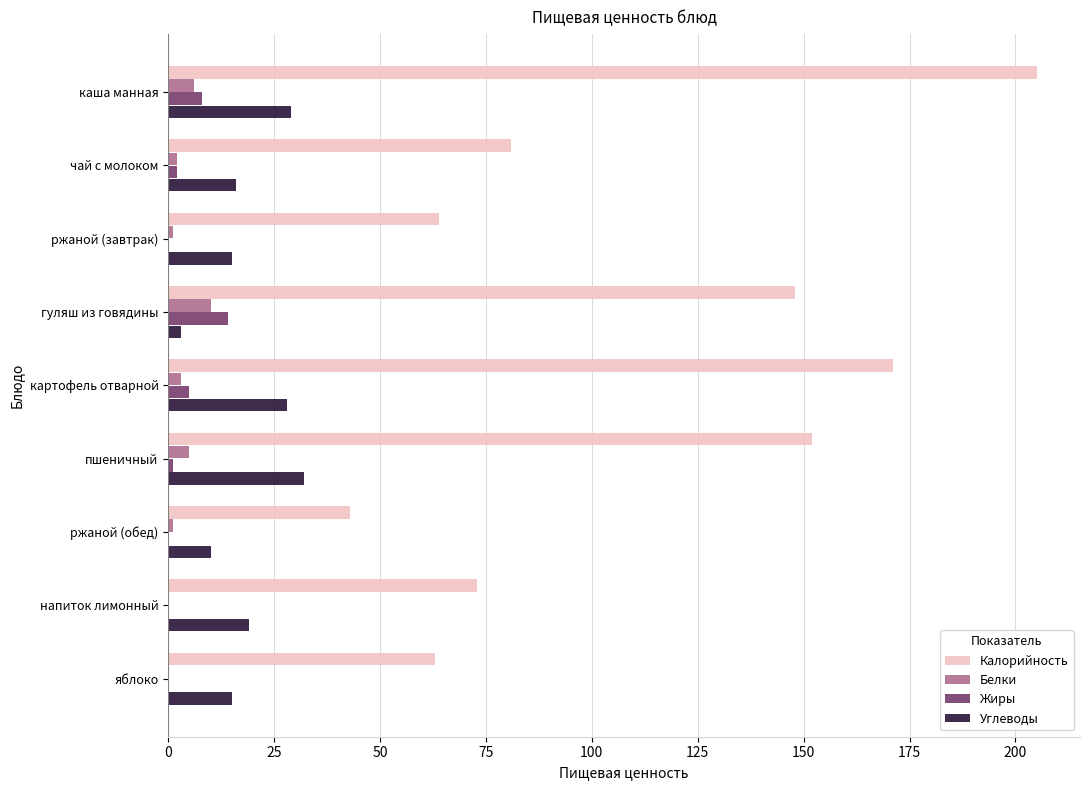

At which category is the sum across all series the highest?

каша манная